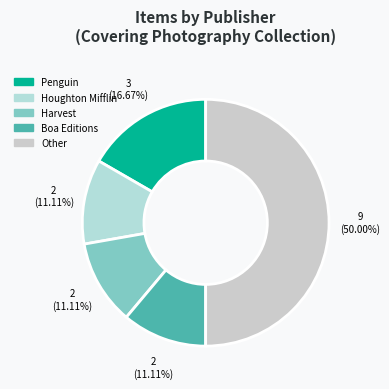

To the nearest percent, what is the average slice percentage?

20%